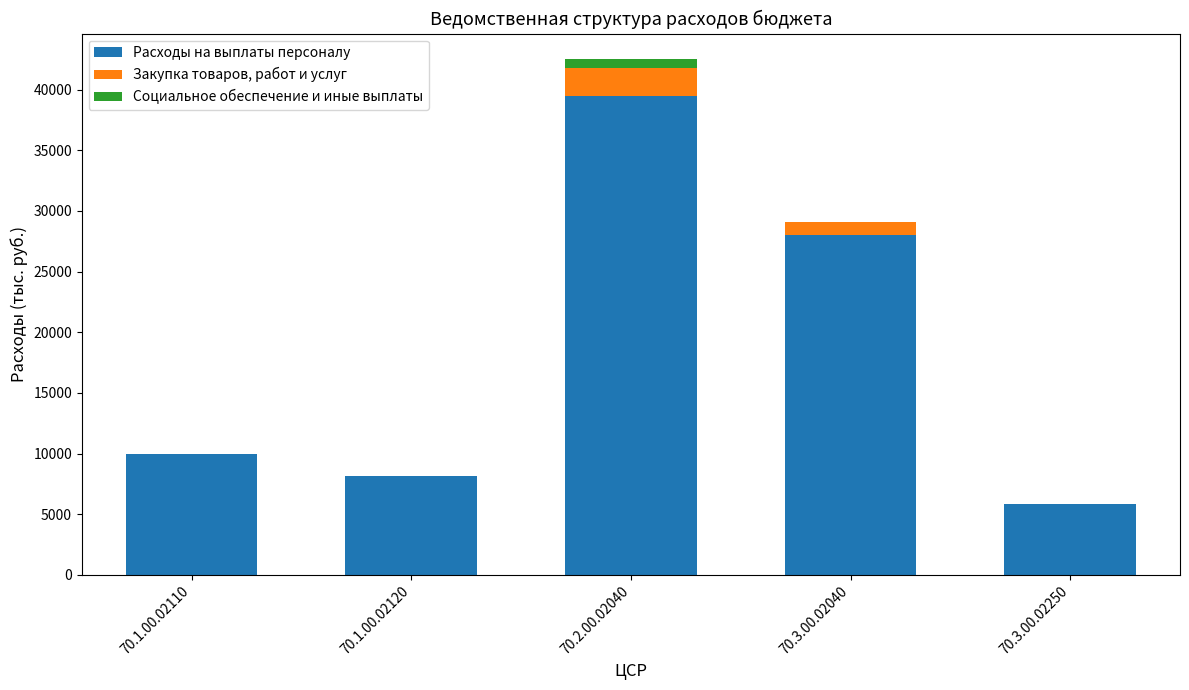

Is it true that Расходы на выплаты персоналу equals 9938.2 at 70.1.00.02110?

True